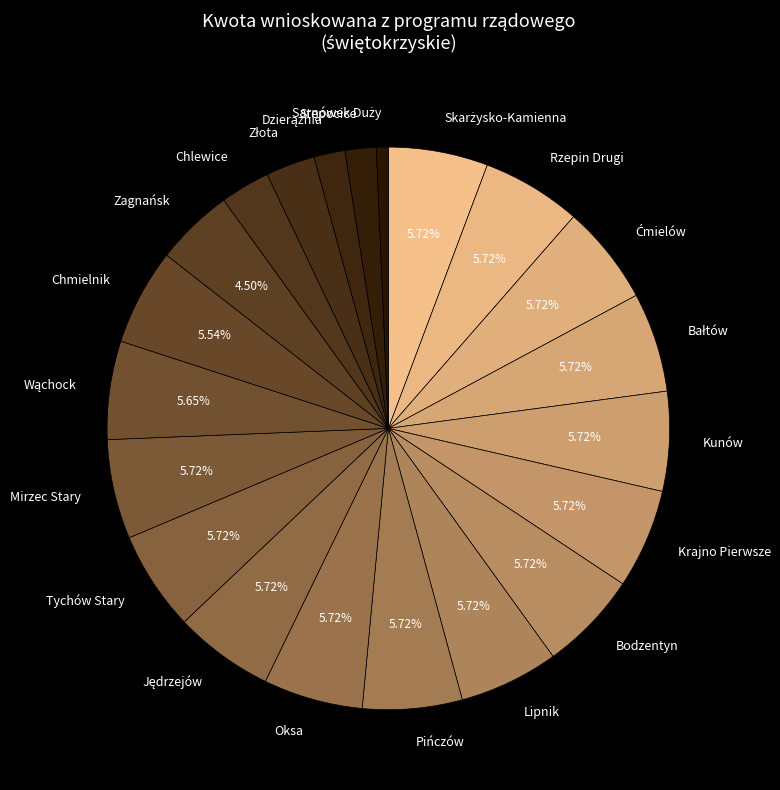

Approximately how many times larger is the value at Mirzec Stary compared to Oksa?

1.0